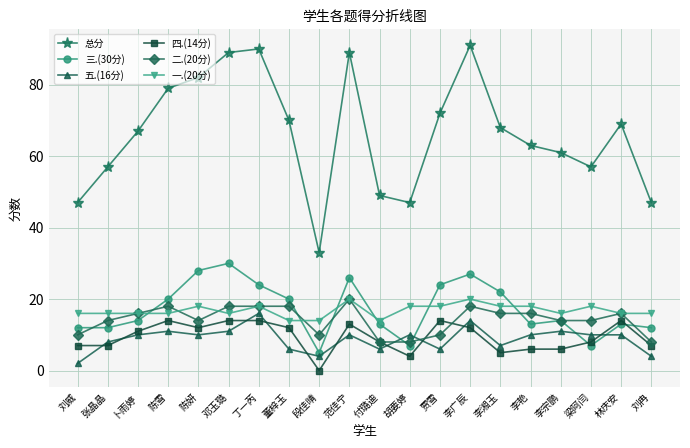

True or false: 二.(20分) has a value of 20 at 范佳宁.

True